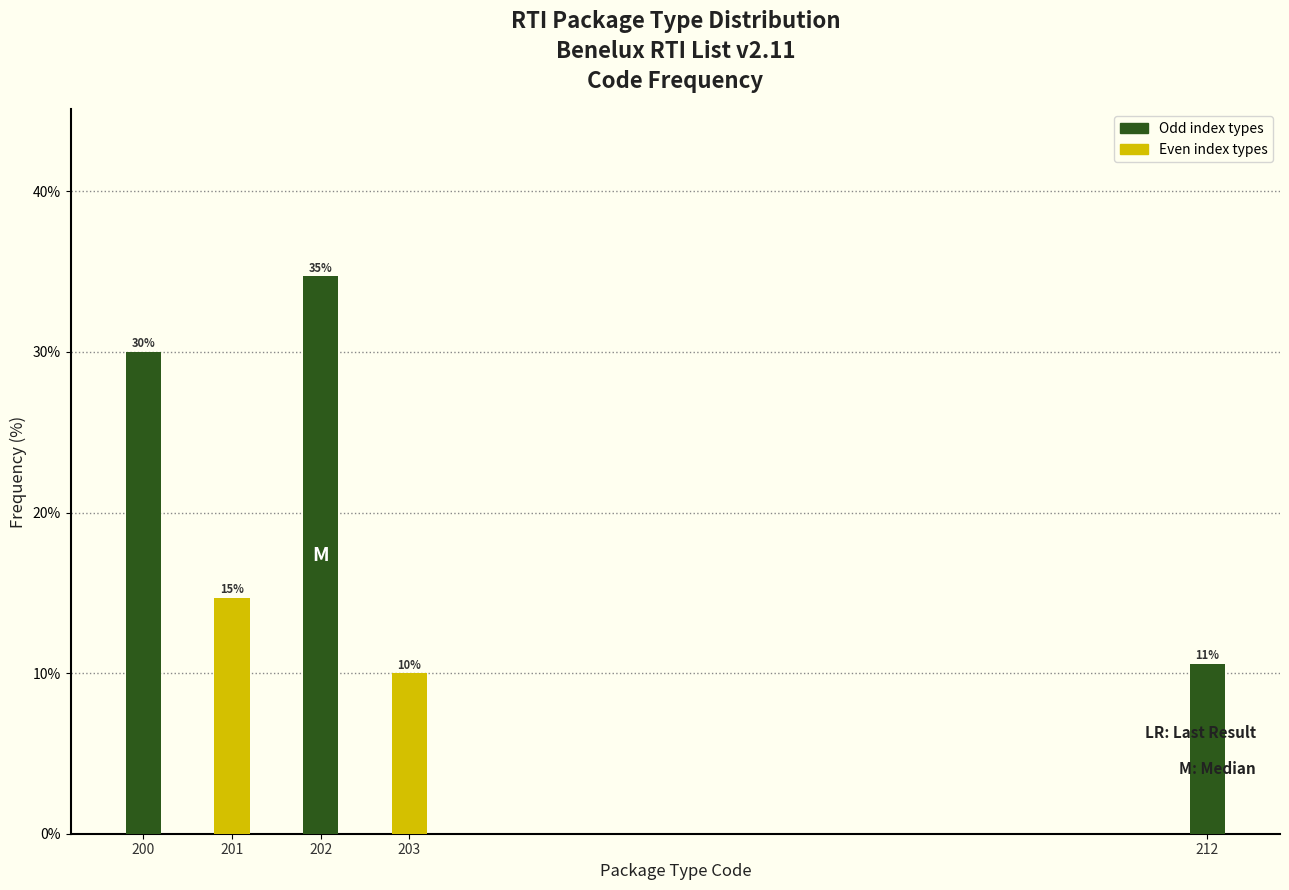

How many bars are there in total?

5